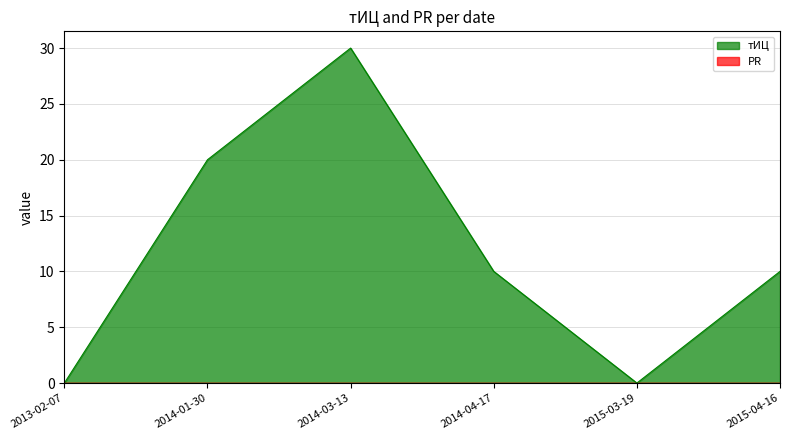

Which has a higher value, 2015-03-19 or 2015-04-16?

2015-04-16